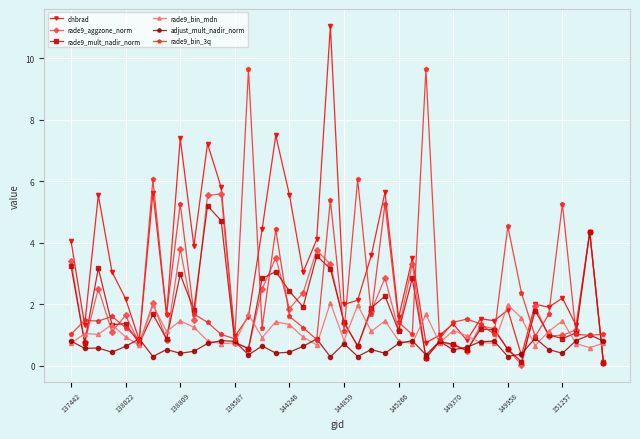

Count the number of categories in the chart.

40